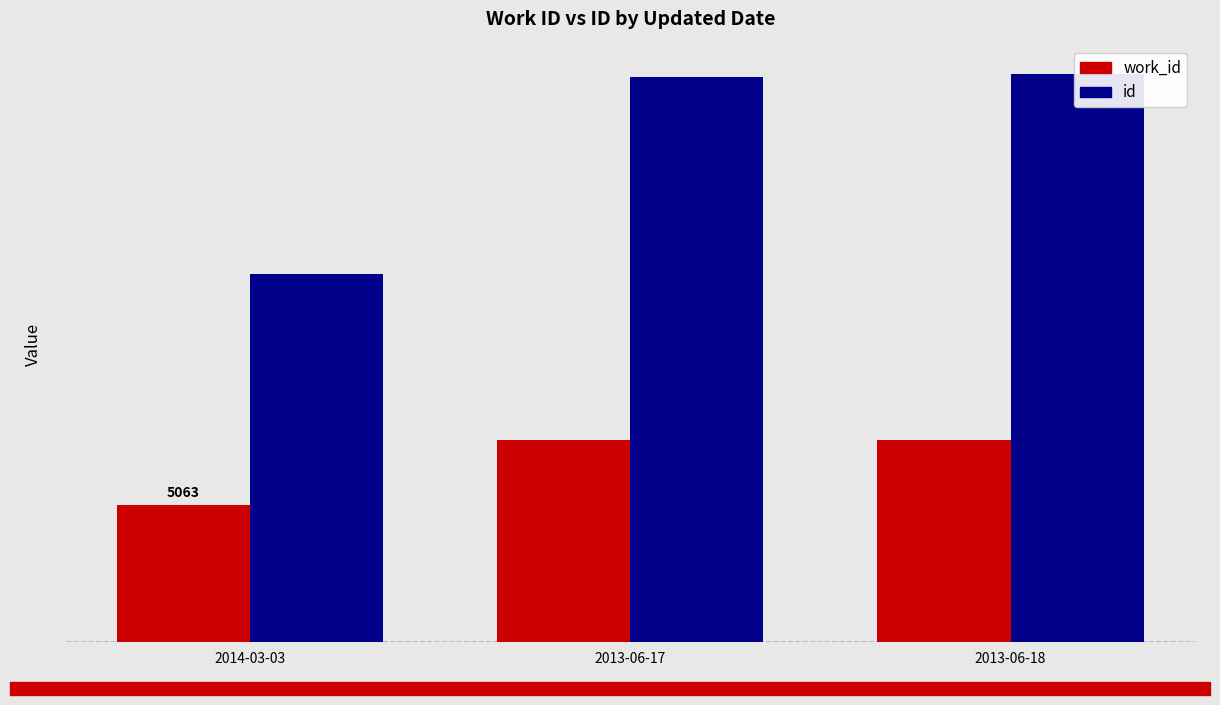

At which category is the sum across all series the highest?

2013-06-18